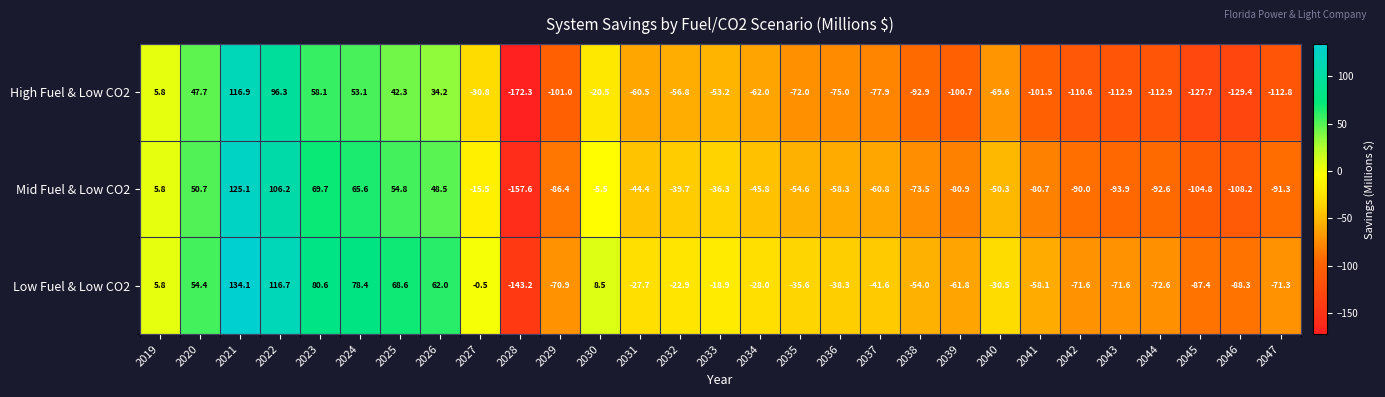

Which series has the largest total across all categories?

Low Fuel & Low CO2